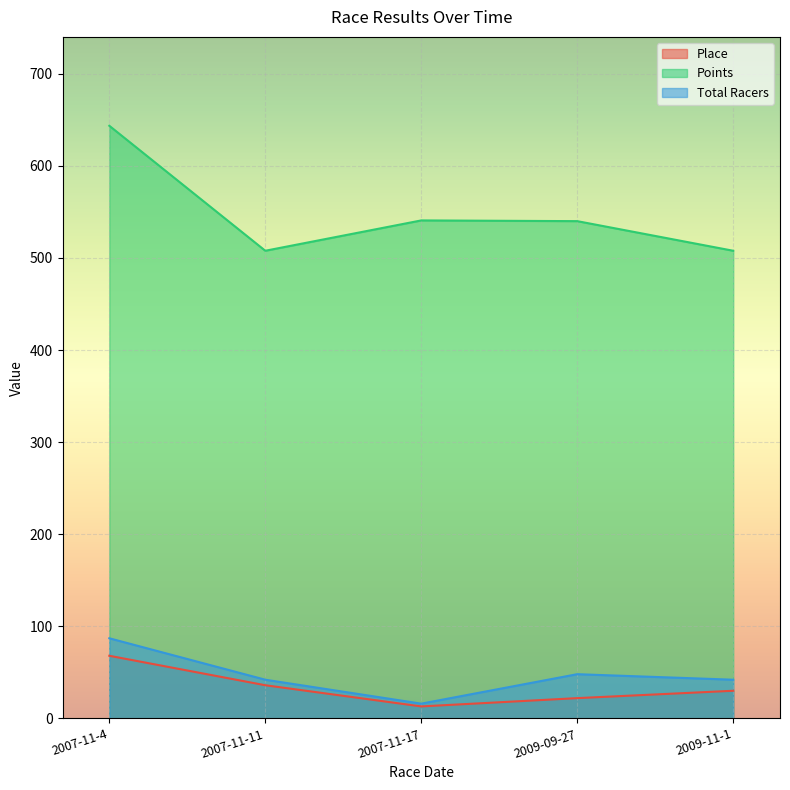

True or false: Points and Place cross at least once.

False